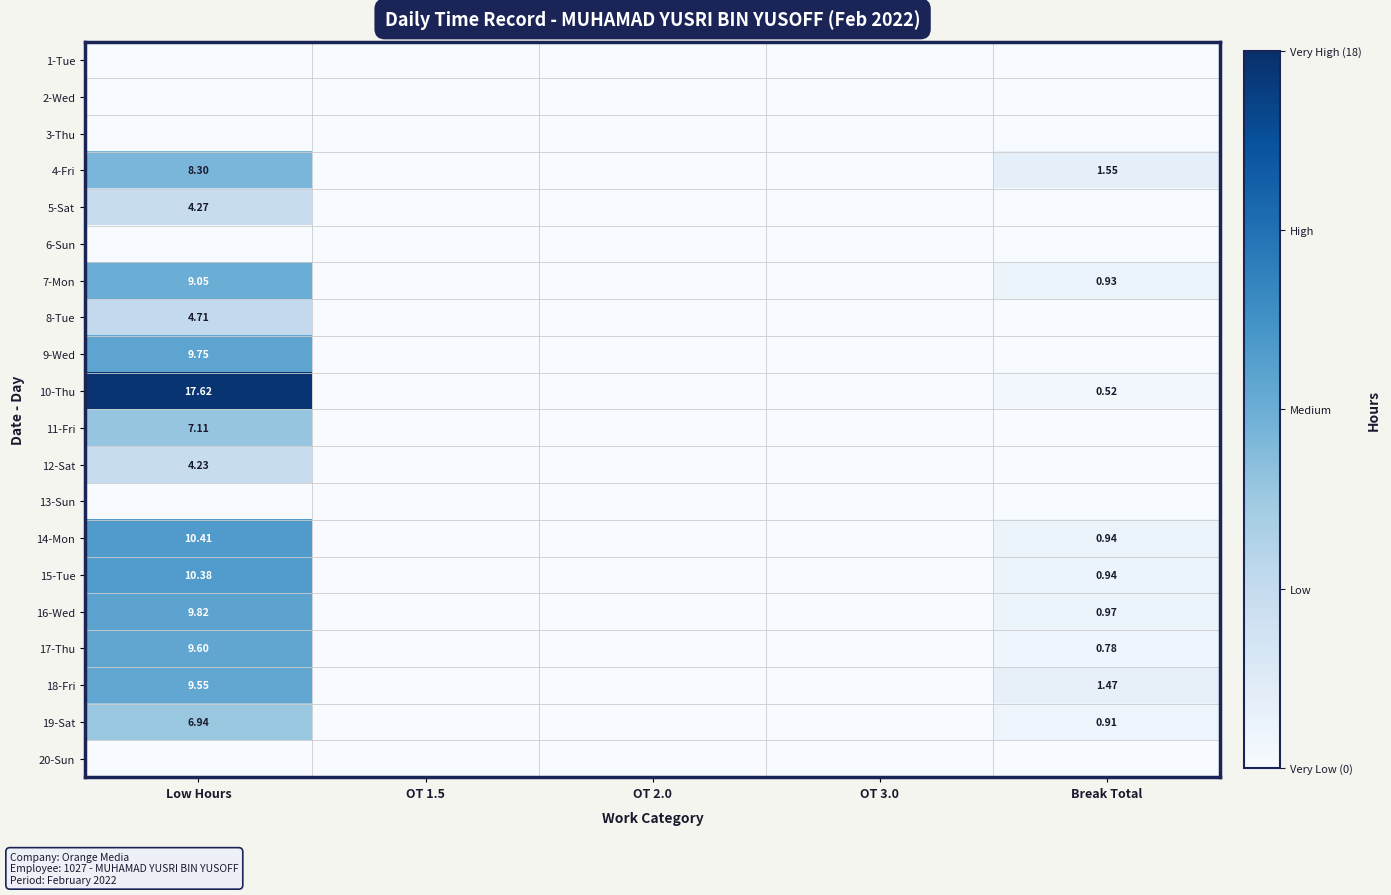

Which label corresponds to the largest value in the chart?

Low Hours